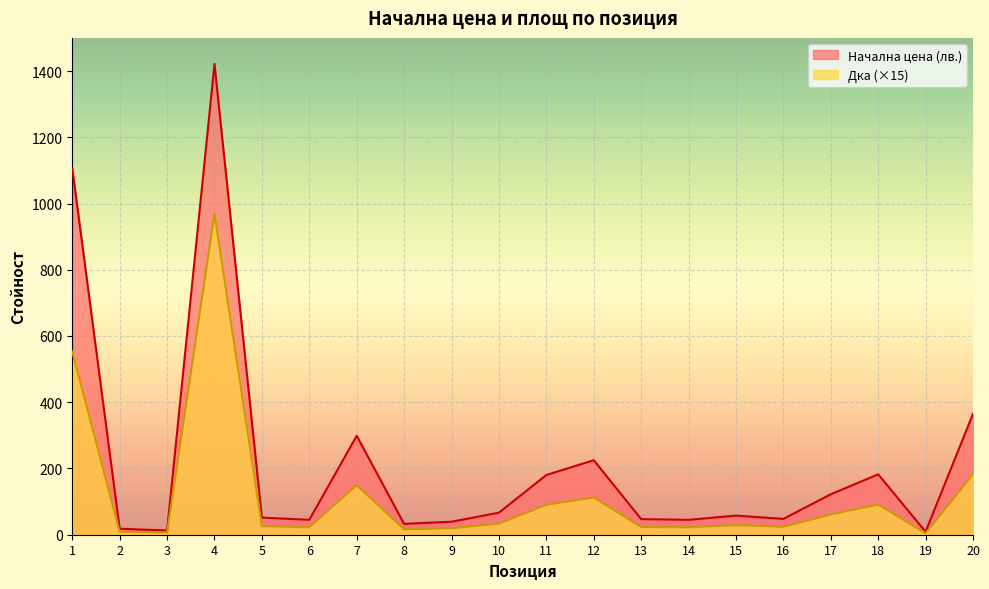

Is it true that Начална цена (лв.) equals 65.6 at 16?

False